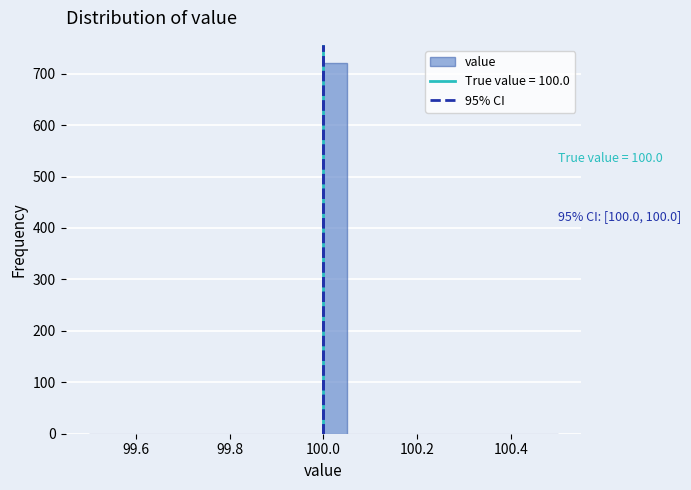

Around what value on the x-axis is the tallest bar? Give the approximate position of its centre, as read against the axis.

100.02